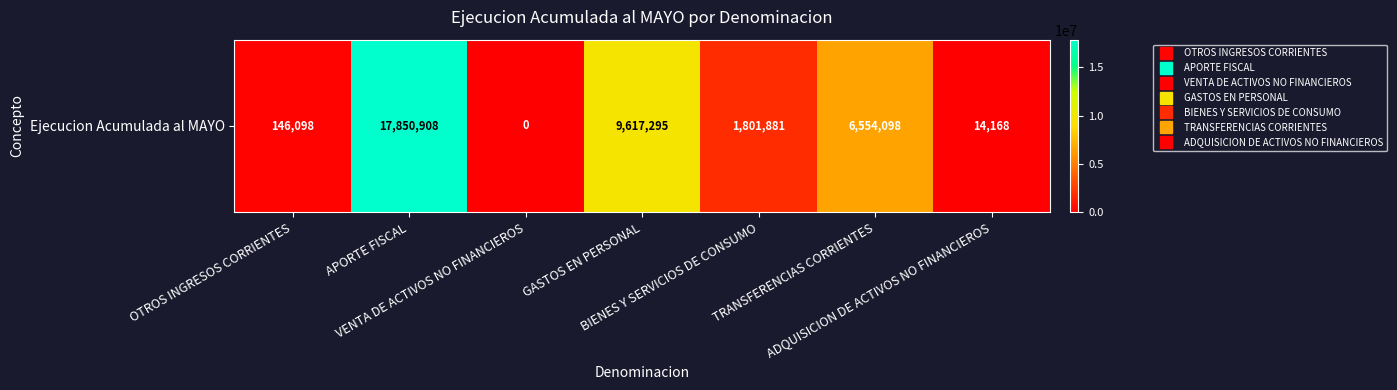

What is the change in value from APORTE FISCAL to VENTA DE ACTIVOS NO FINANCIEROS?

-17850908